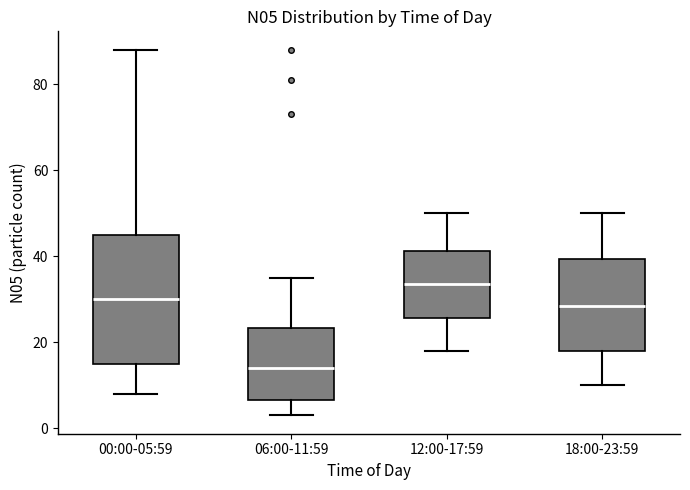

Where is the upper edge of the box for 00:00-05:59 on the y-axis? The values are not printed on the chart, so give them approximately, as read against the axis.

46